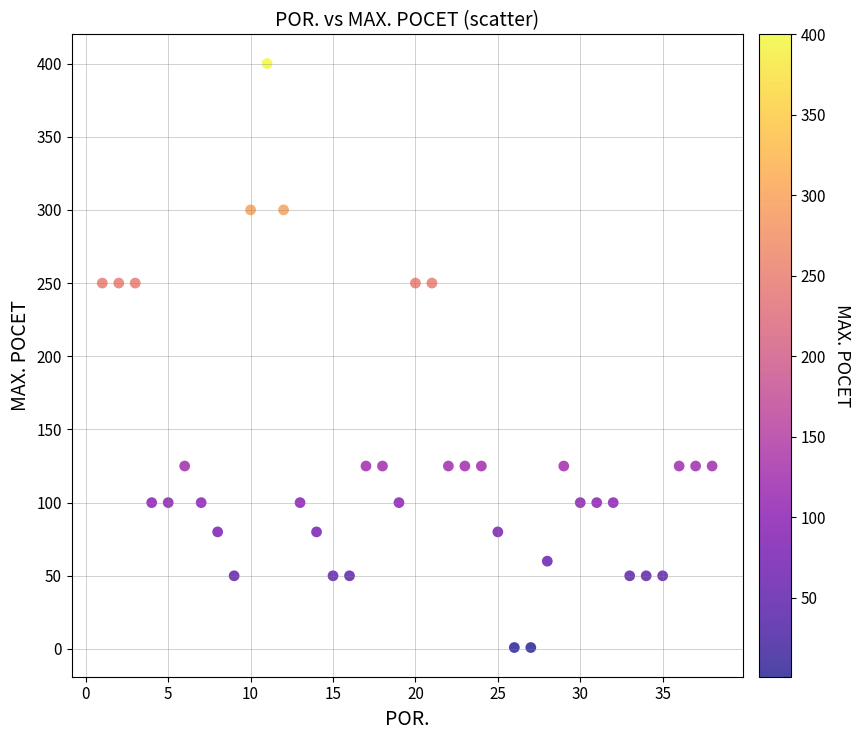

What is the range of Y values (max minus min)?

399